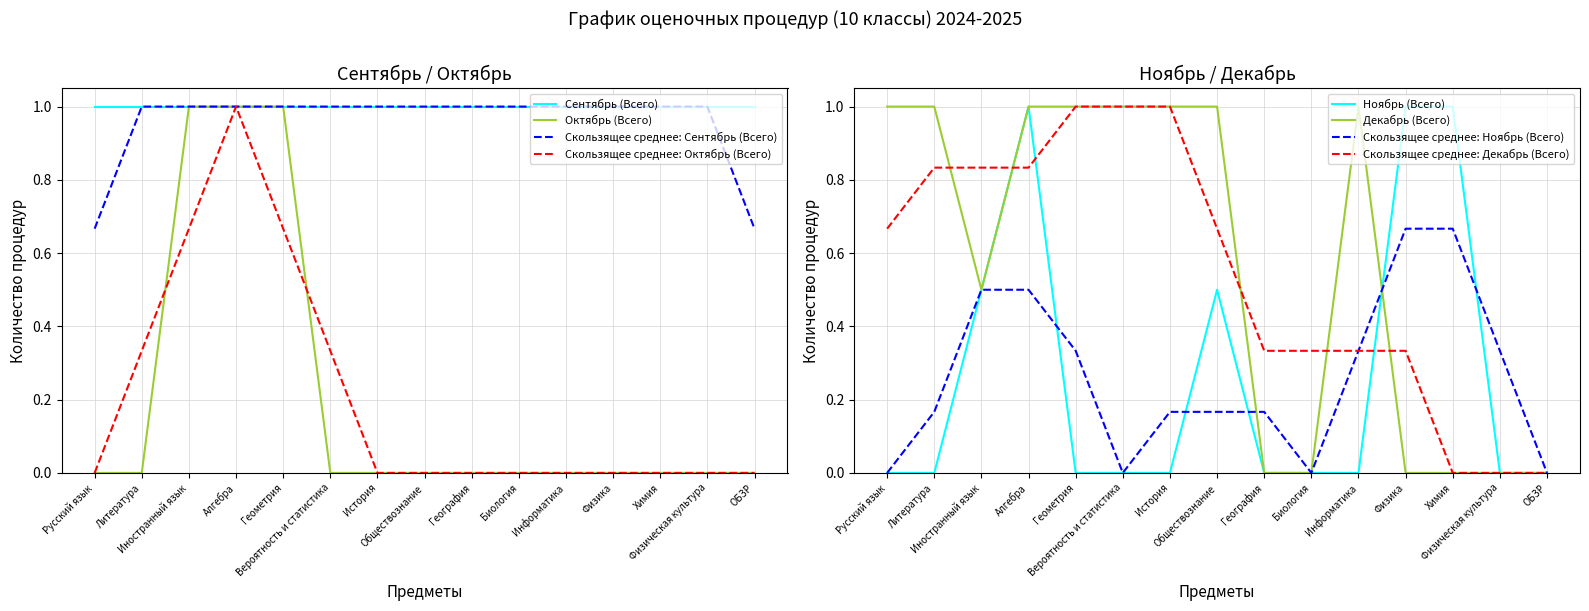

True or false: Декабрь (Всего) has a value of 1.0 at Обществознание.

True